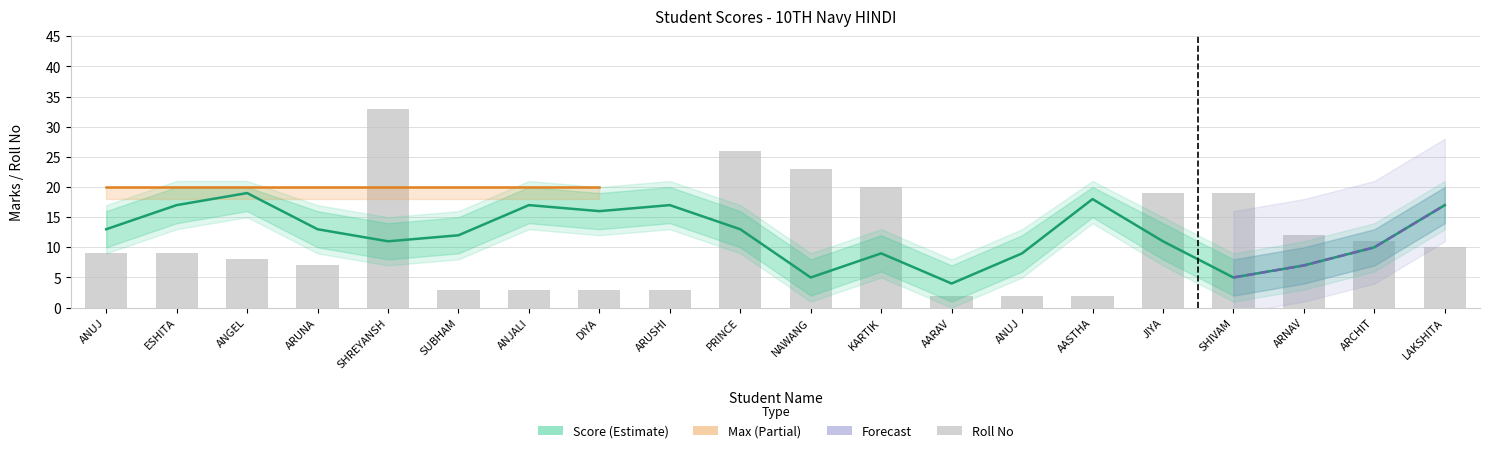

What is the lowest value of the Score series?

4